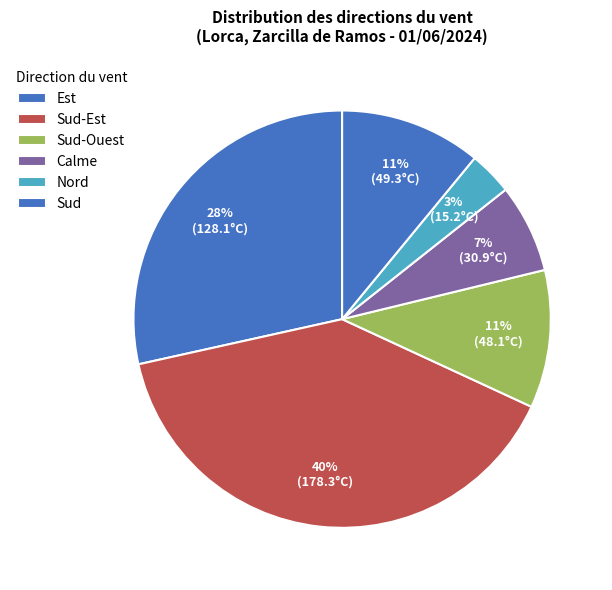

Count the number of slices in the pie.

6